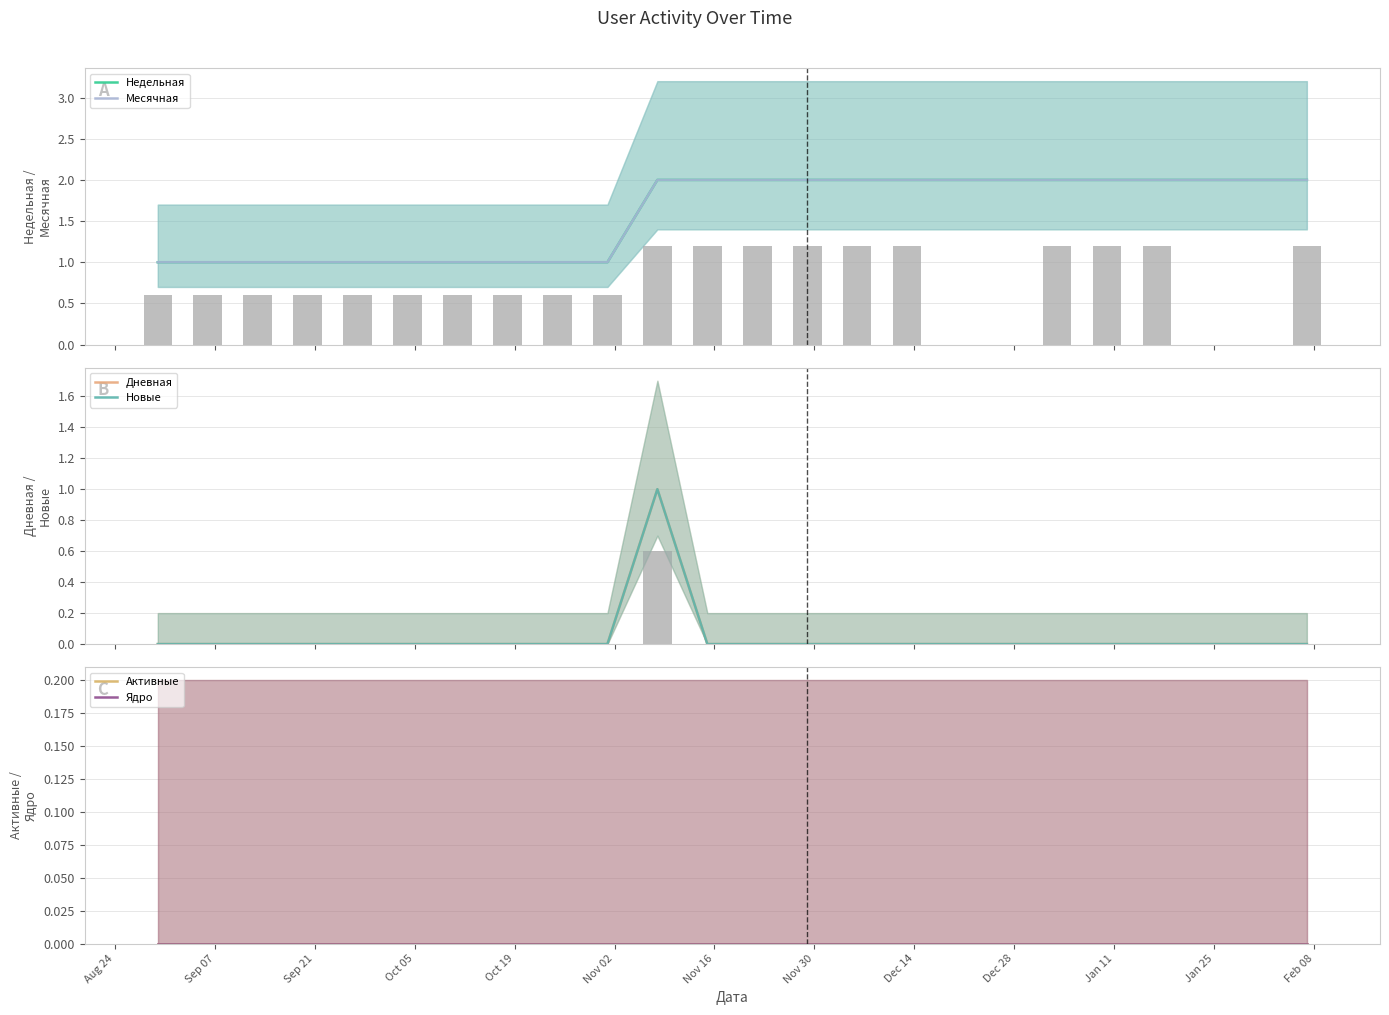

Which series has the largest range (max minus min)?

Недельная